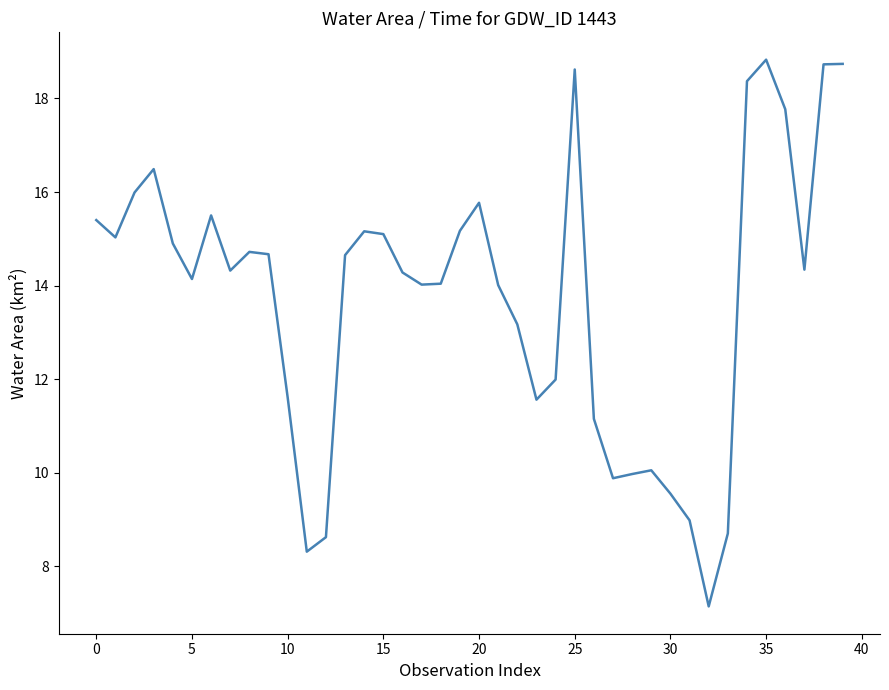

Reading right to left, transcribe all the data shown in this chart.

18.7	18.7	14.3	17.8	18.8	18.4	8.7	7.1	9.0	9.6	10.1	10.0	9.9	11.2	18.6	12.0	11.6	13.2	14.0	15.8	15.2	14.0	14.0	14.3	15.1	15.2	14.7	8.6	8.3	11.6	14.7	14.7	14.3	15.5	14.1	14.9	16.5	16.0	15.0	15.4